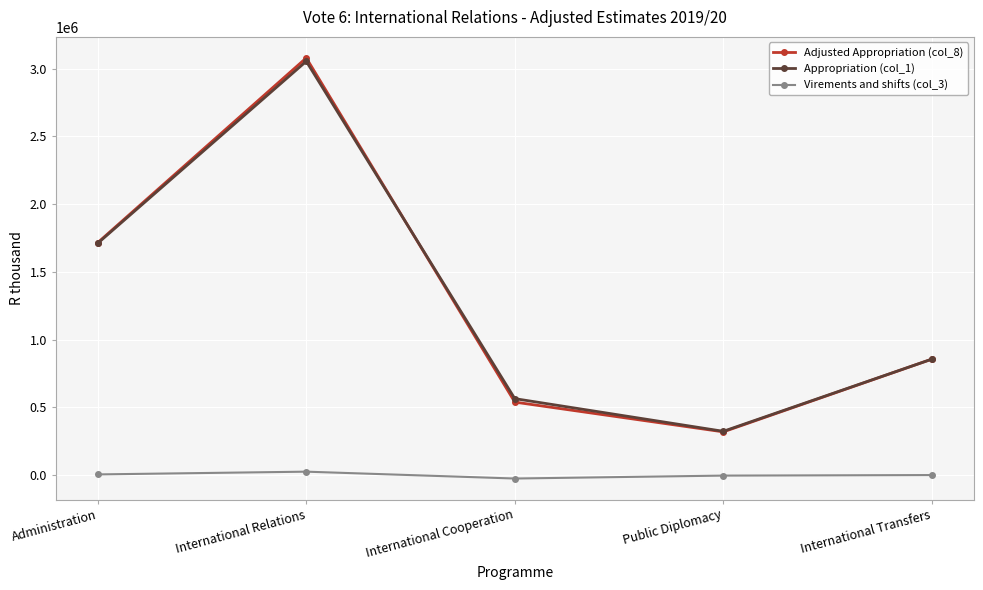

At which category is the sum across all series the highest?

International Relations